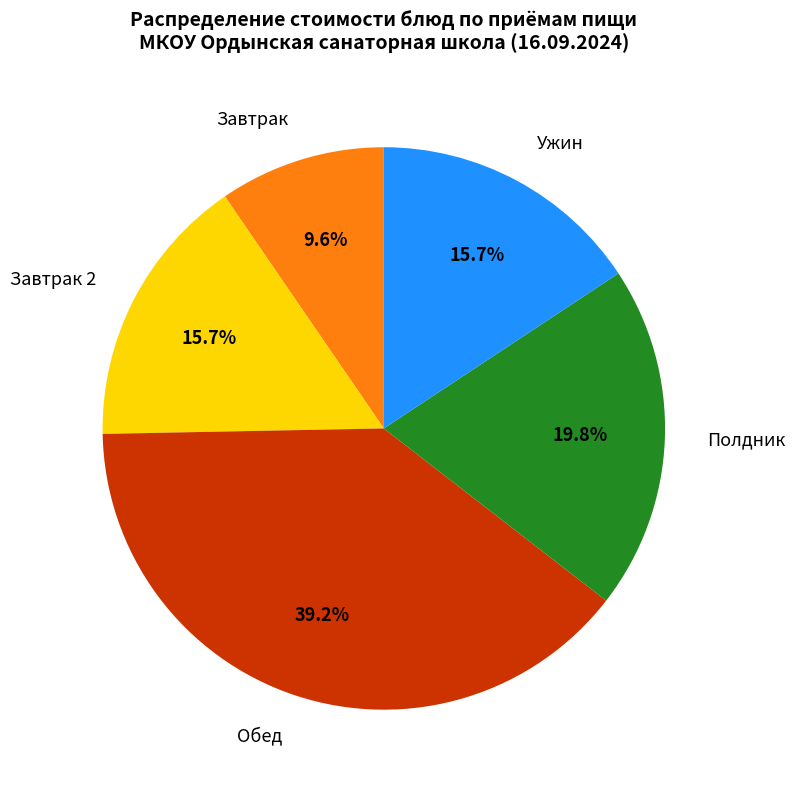

To the nearest percent, what is the difference between the largest and smallest slice percentages?

30%